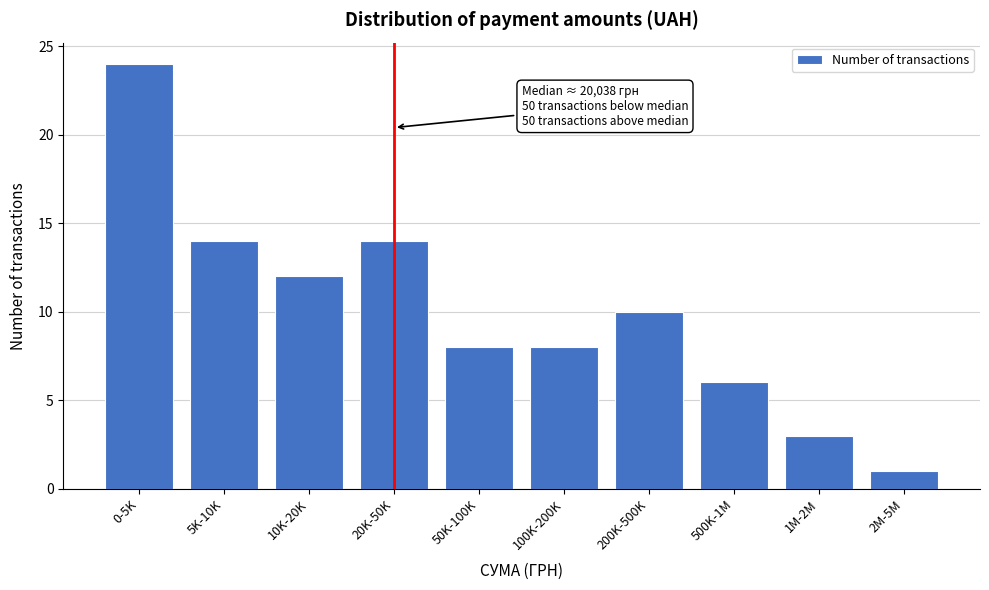

Reading right to left, list all the values displayed in this chart.

1	3	6	10	8	8	14	12	14	24